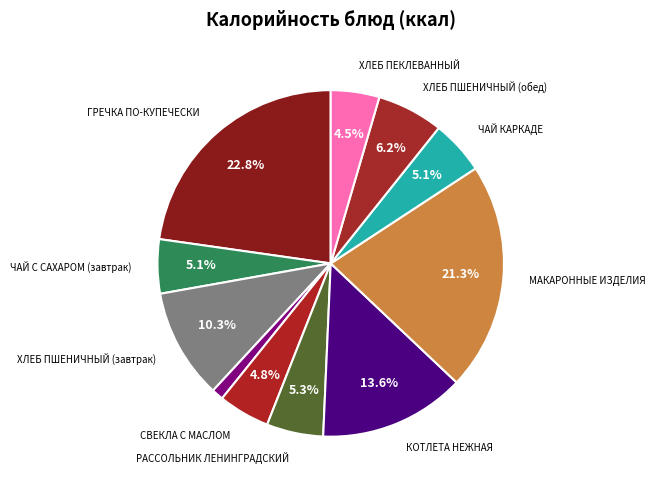

Count the number of slices in the pie.

11